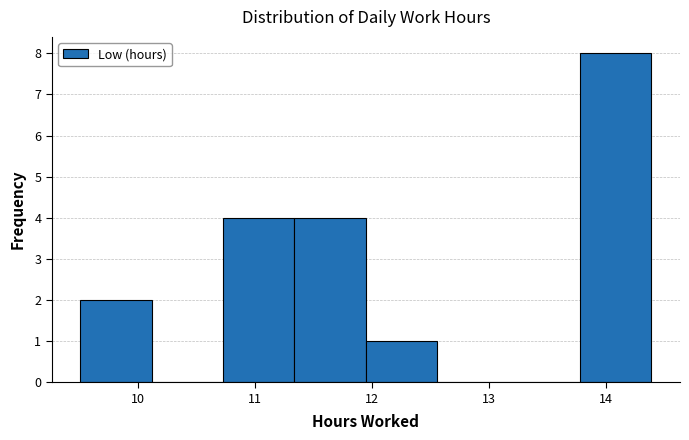

Reading left to right, list every bar in this chart as the range it spans on the x-axis followed by its height. Neither the bar edges nor the heights are printed on the chart, so give them approximately, as read against the axes.

9.51 to 10.12: 2
10.12 to 10.73: 0
10.73 to 11.34: 4
11.34 to 11.95: 4
11.95 to 12.56: 1
12.56 to 13.17: 0
13.17 to 13.78: 0
13.78 to 14.39: 8